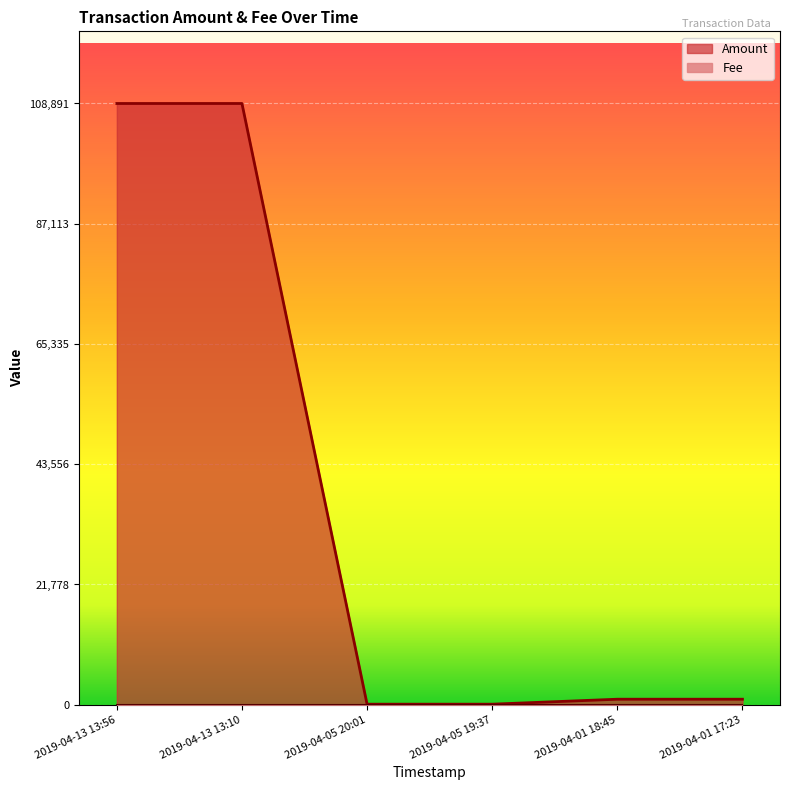

Where is the first local maximum?

2019-04-13 13:10